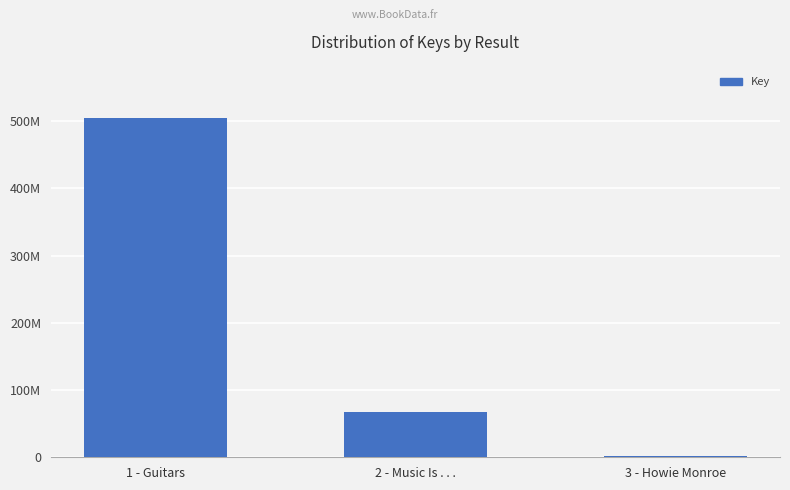

Read the value at 2 - Music Is . . ..

67079908